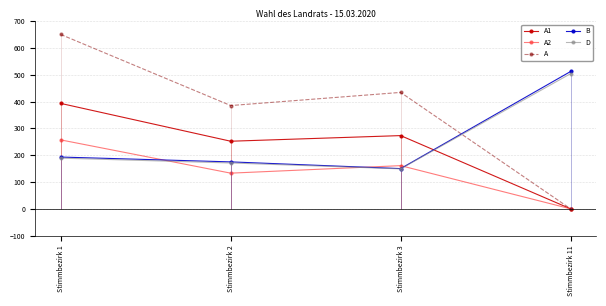

What value does the A1 series have at Stimmbezirk 2, to the nearest 10?

250